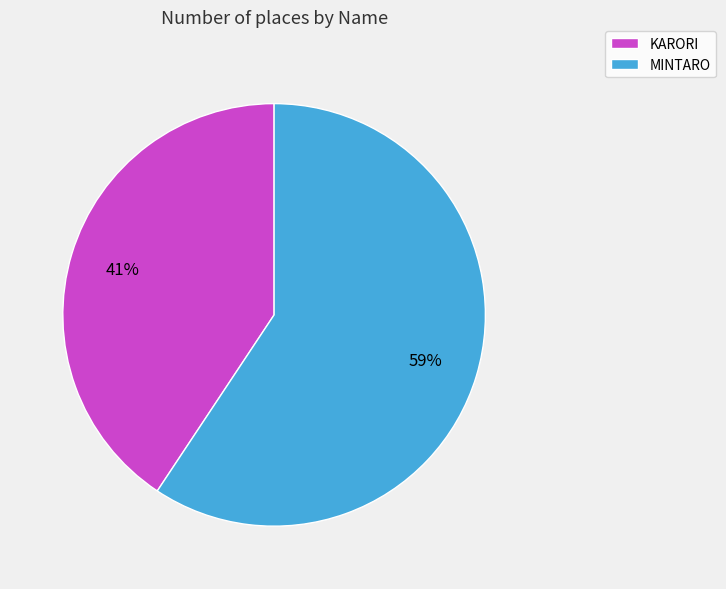

To the nearest percent, what is the combined percentage of KARORI and MINTARO?

100%